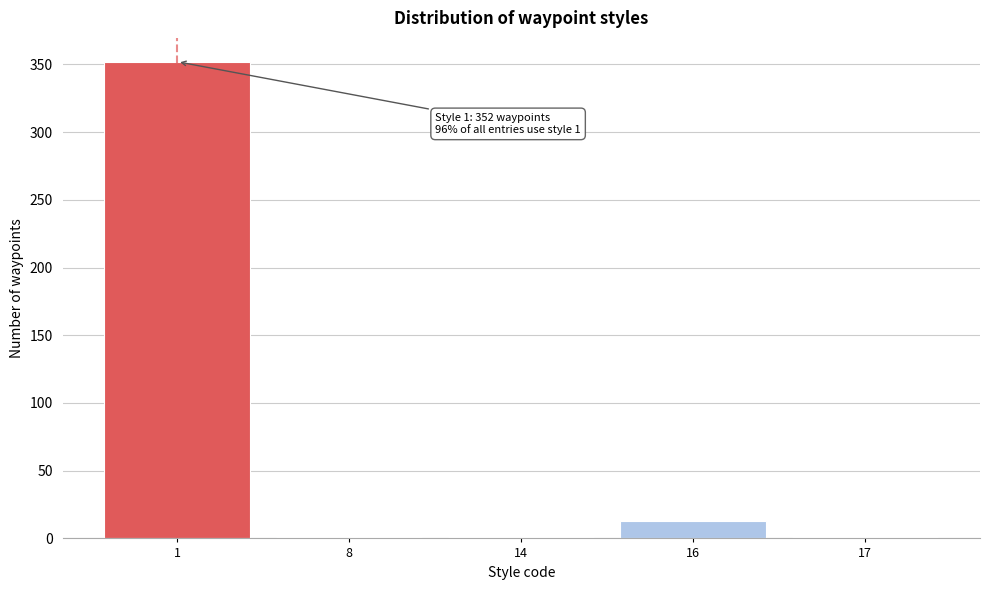

Reading left to right, list all the values displayed in this chart.

1=352	8=1	14=1	16=13	17=1